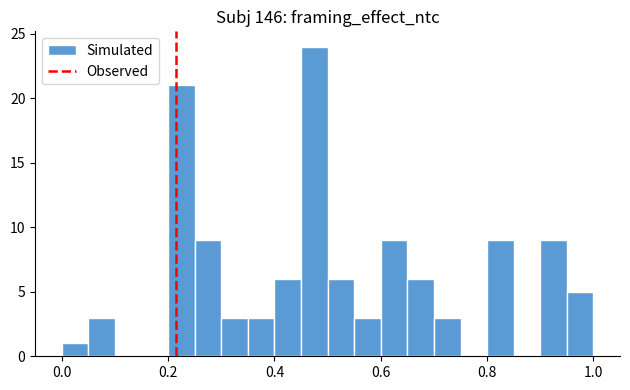

Around what value on the x-axis is the tallest bar? Give the approximate position of its centre, as read against the axis.

0.48